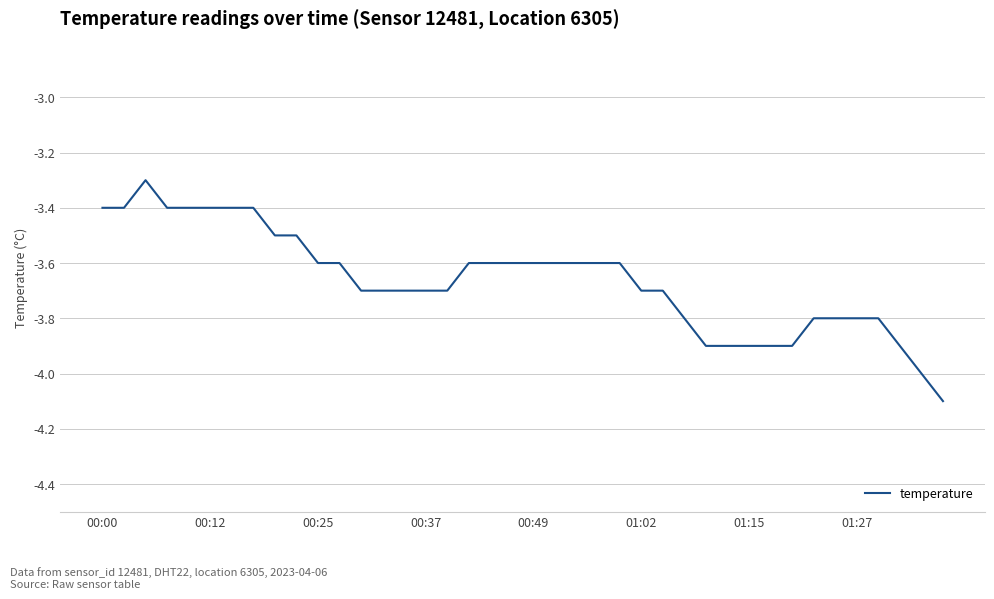

What is the difference between the maximum and minimum values?

0.8